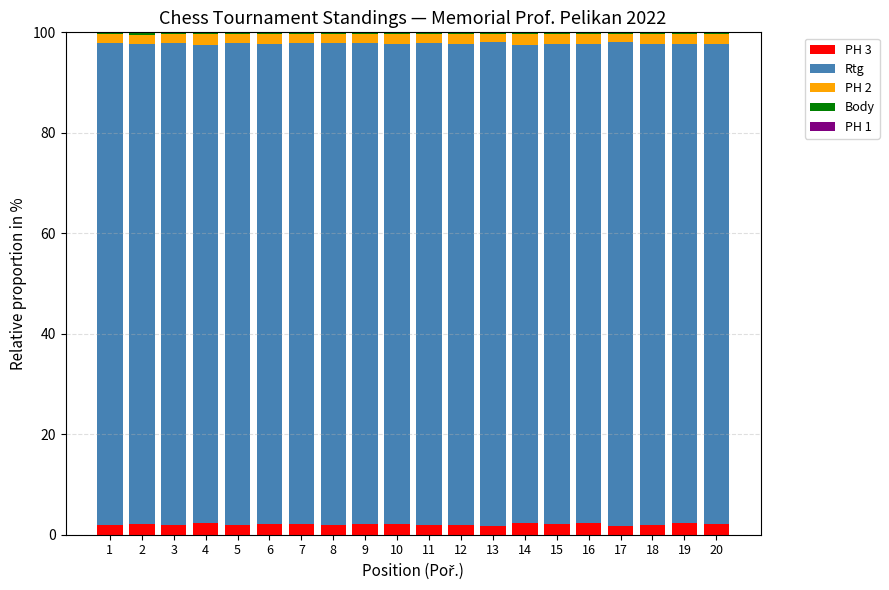

True or false: PH 3 has a value of 2.2 at 15.

True